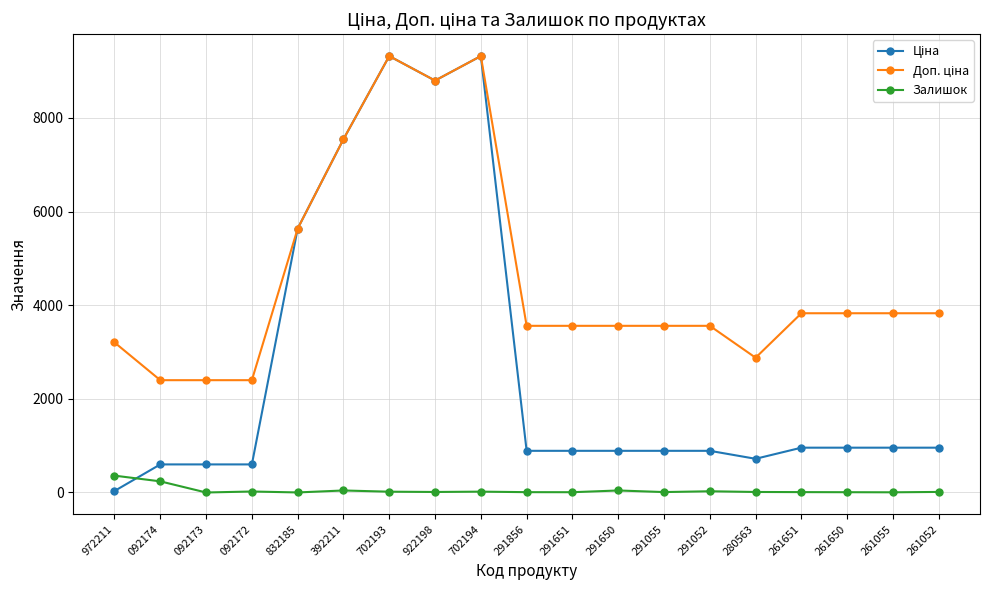

What is the value of the Залишок point at the 2nd from the left?

238.0